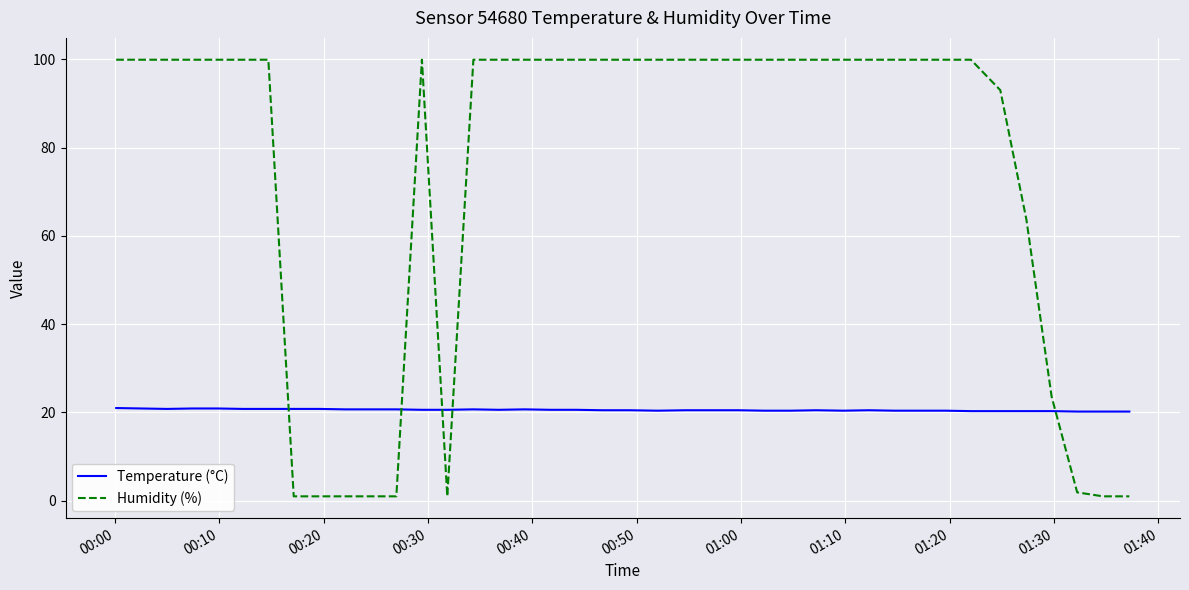

True or false: Humidity (%) and Temperature (°C) intersect in this chart.

True